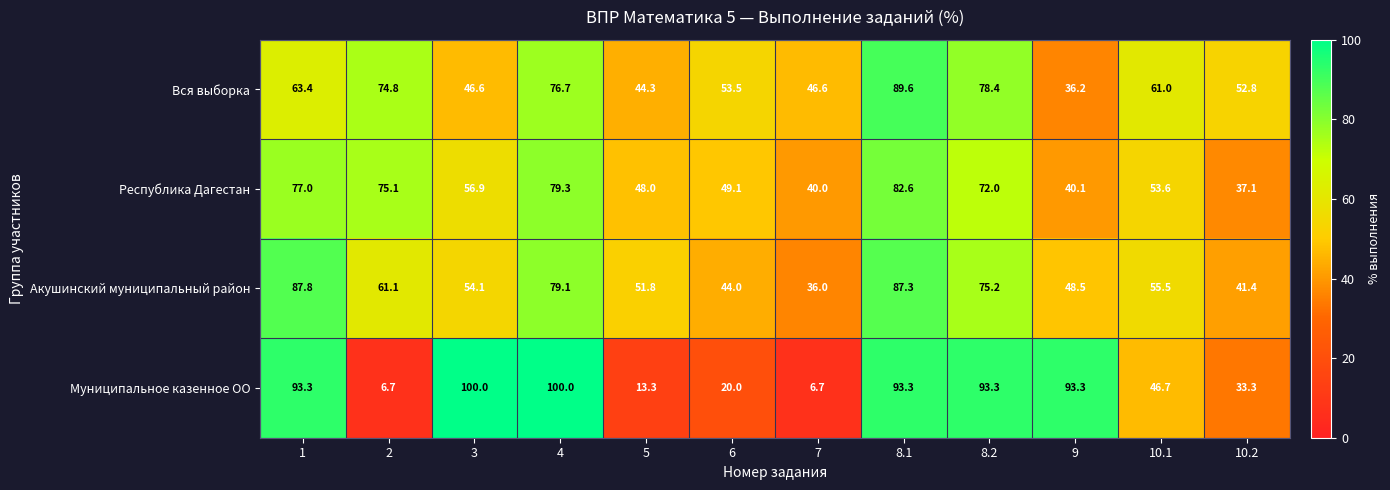

At how many categories does at least one series exceed 76?

6